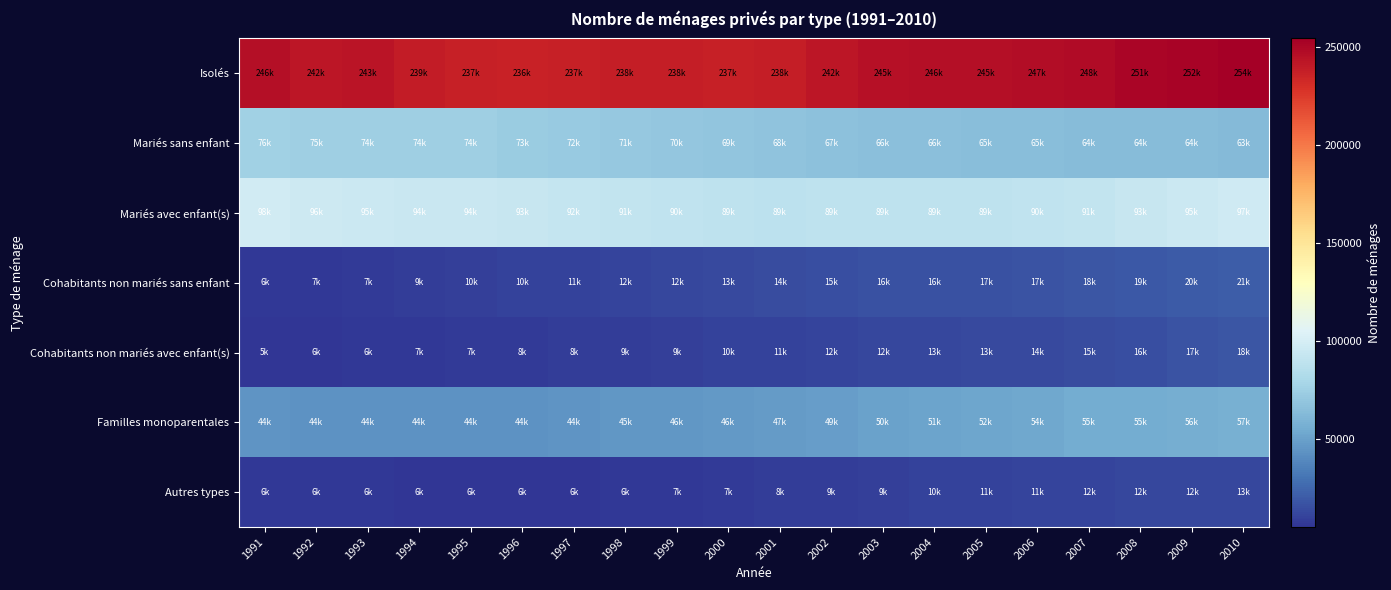

Count the number of categories in the chart.

20